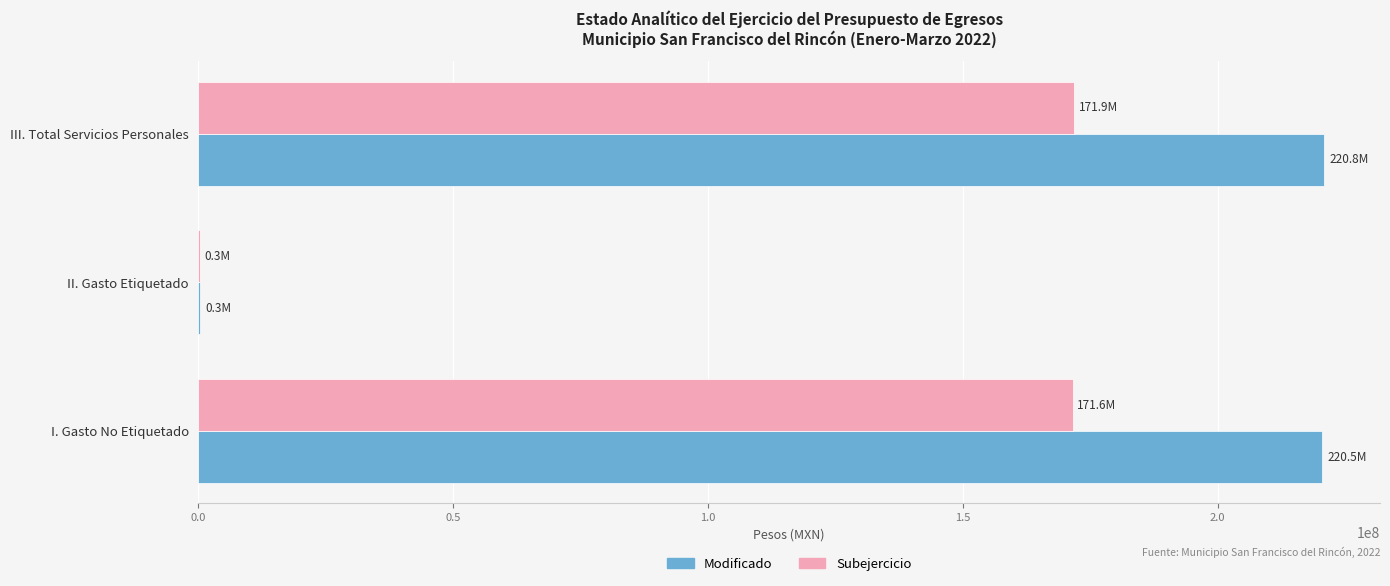

Which series changed the most between II. Gasto Etiquetado and III. Total Servicios Personales?

Modificado